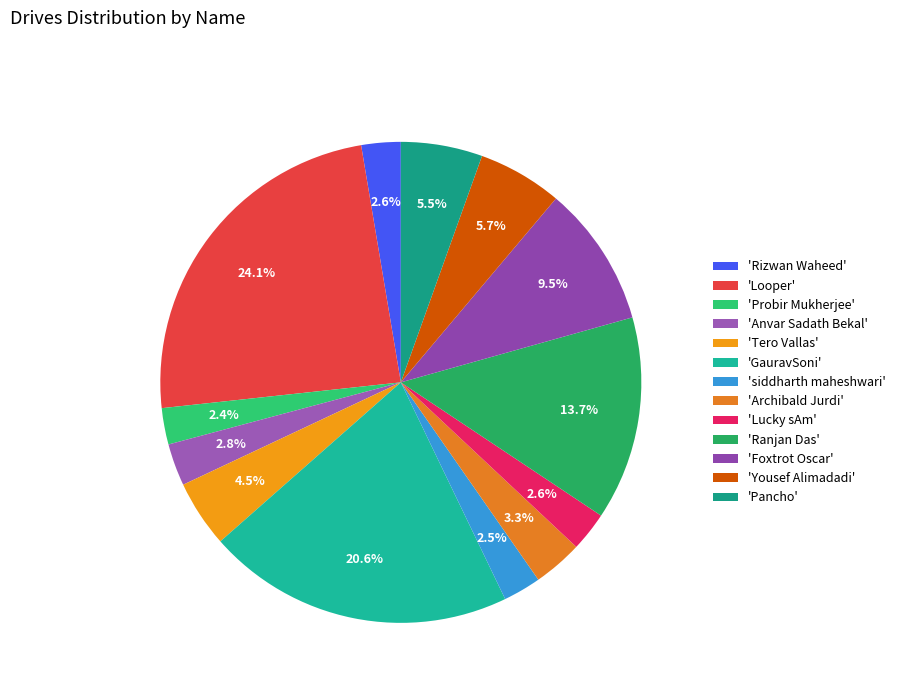

How many segments does this pie chart have?

13